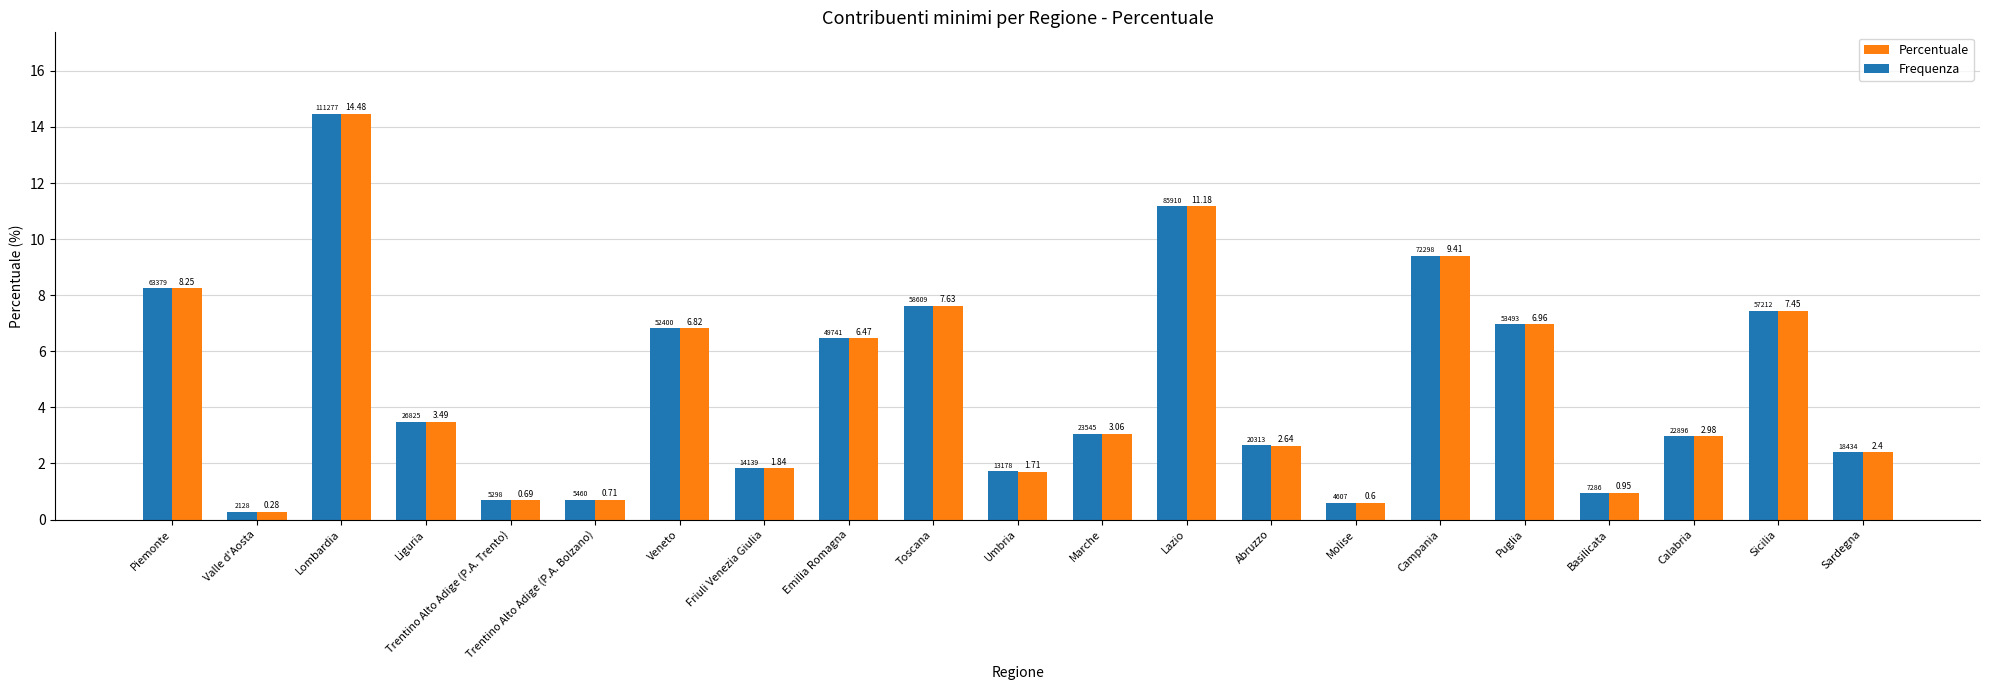

Where does the Frequenza series first go above 3?

Piemonte